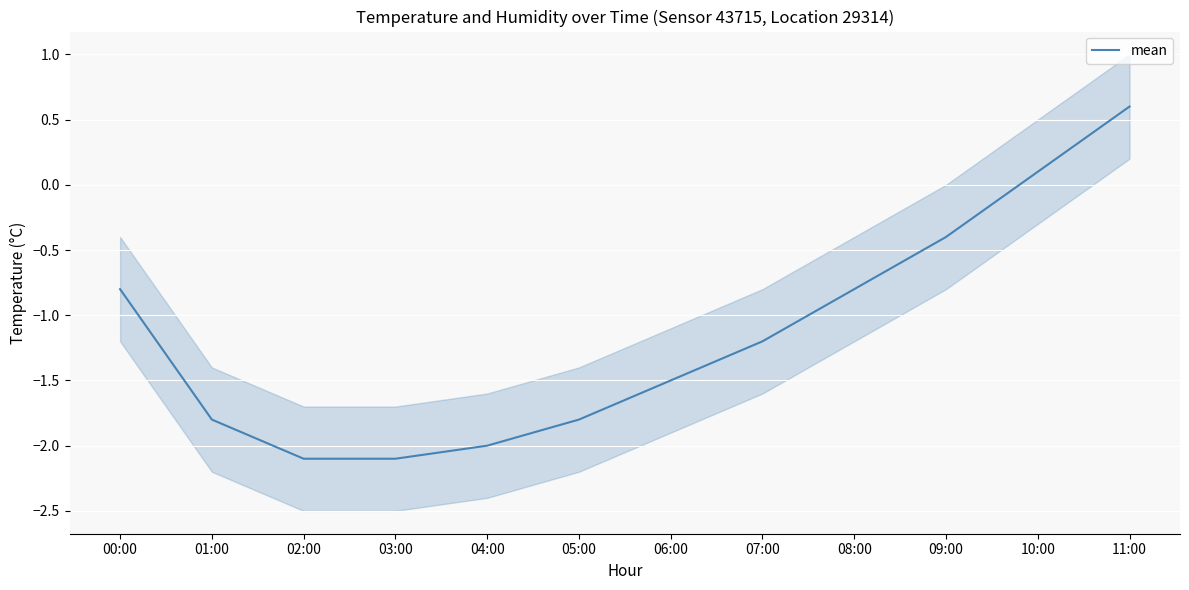

What is the label of the 6th point from the left?

05:00